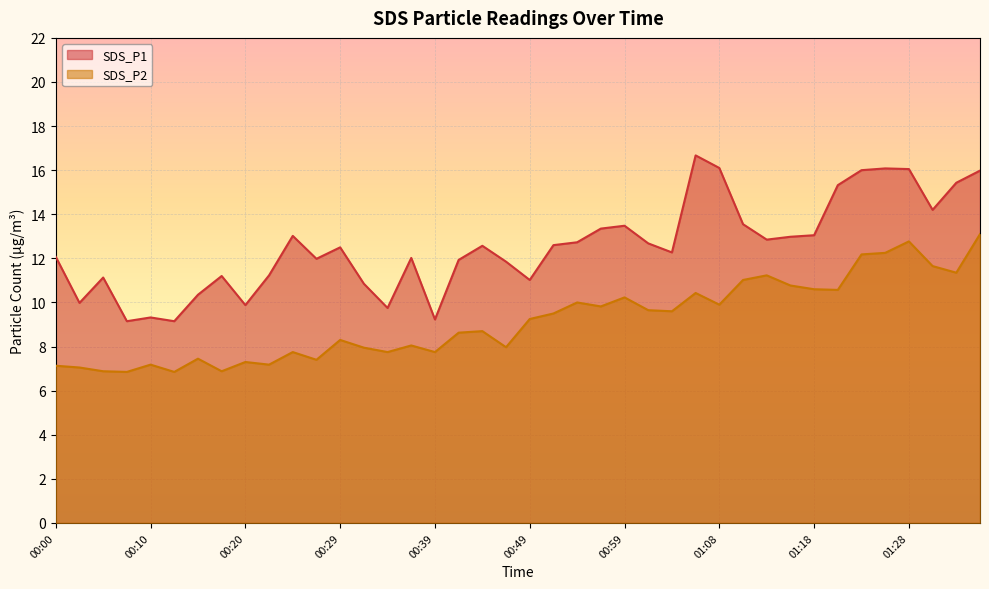

Rank the series by their average value, from lowest to highest.

SDS_P2, SDS_P1